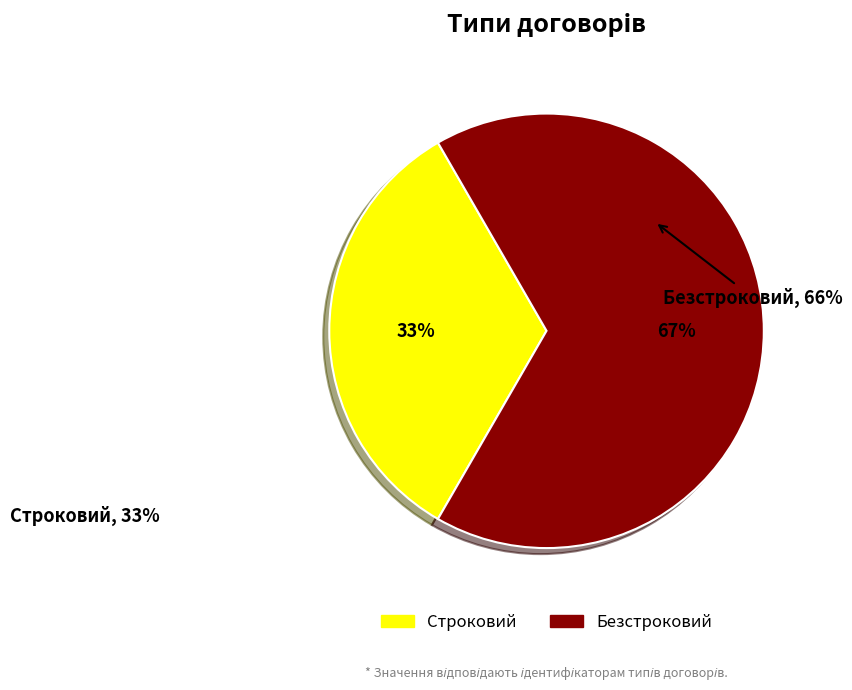

Combined, what portion of the pie is Строковий and Безстроковий?

100.0%